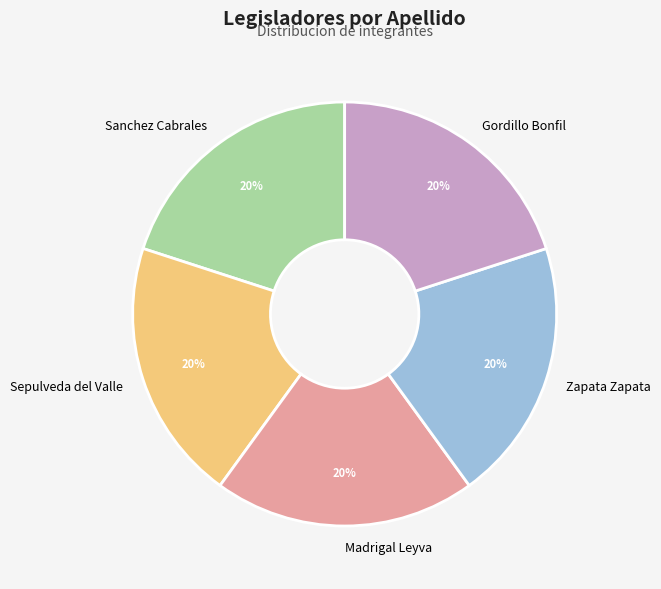

To the nearest percent, what percentage of the pie is Madrigal Leyva?

20%